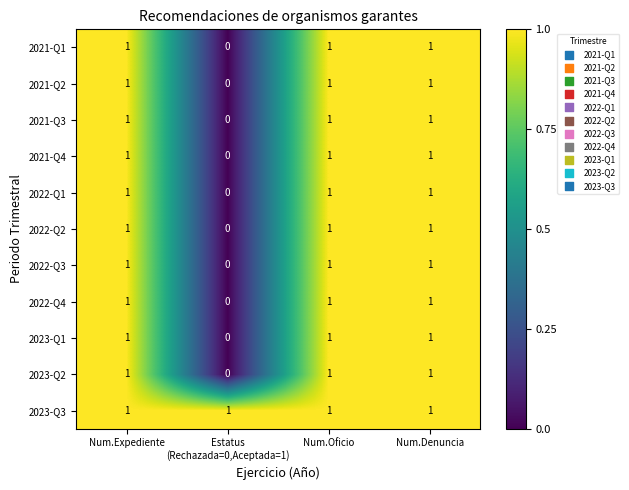

Is it true that 2021-Q4 equals 0 at Num.Expediente?

False